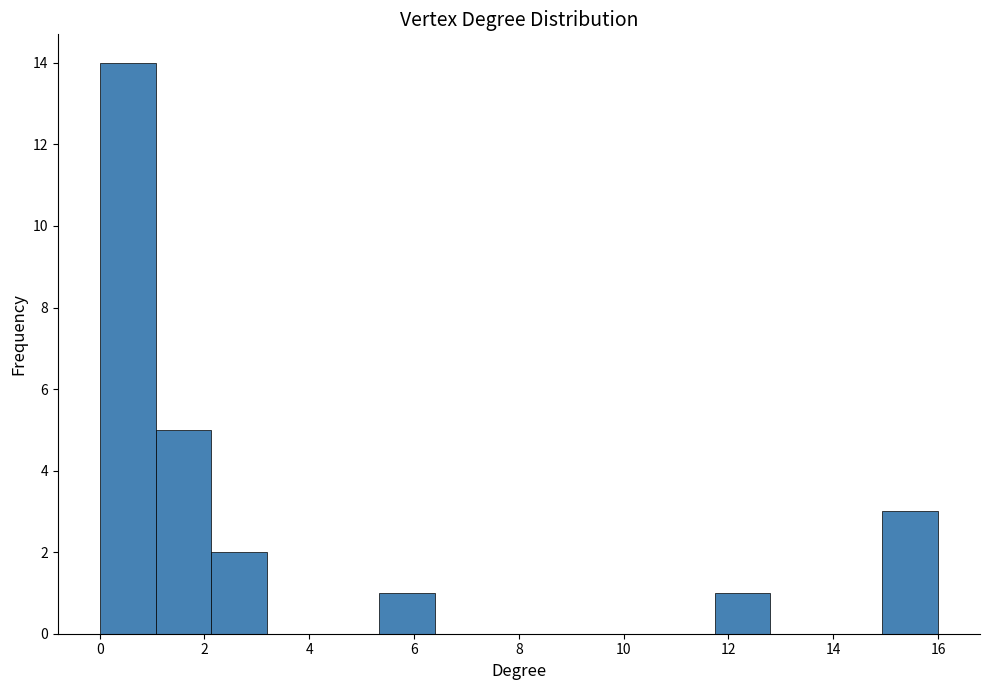

Reading left to right, transcribe this chart: for each bar, give the range it covers on the x-axis and its height. Neither the bar edges nor the heights are printed on the chart, so give them approximately, as read against the axes.

0.0 to 1.0: 14
1.0 to 2.2: 5
2.2 to 3.2: 2
3.2 to 4.2: 0
4.2 to 5.4: 0
5.4 to 6.4: 1
6.4 to 7.4: 0
7.4 to 8.6: 0
8.6 to 9.6: 0
9.6 to 10.6: 0
10.6 to 11.8: 0
11.8 to 12.8: 1
12.8 to 13.8: 0
13.8 to 15.0: 0
15.0 to 16.0: 3